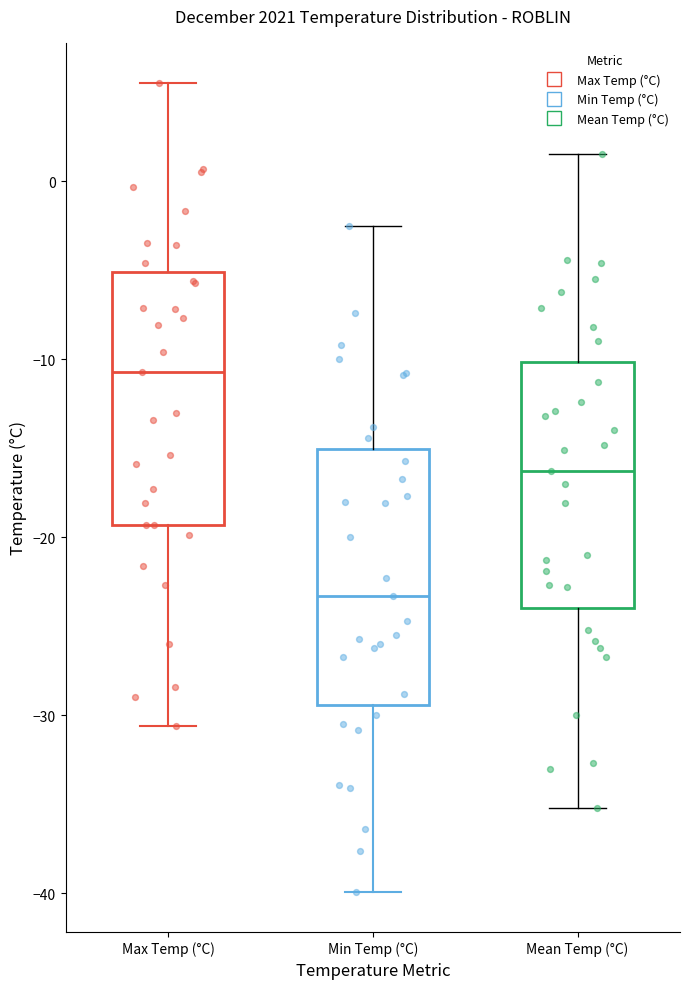

Which box's median line is the highest?

Max Temp (°C)